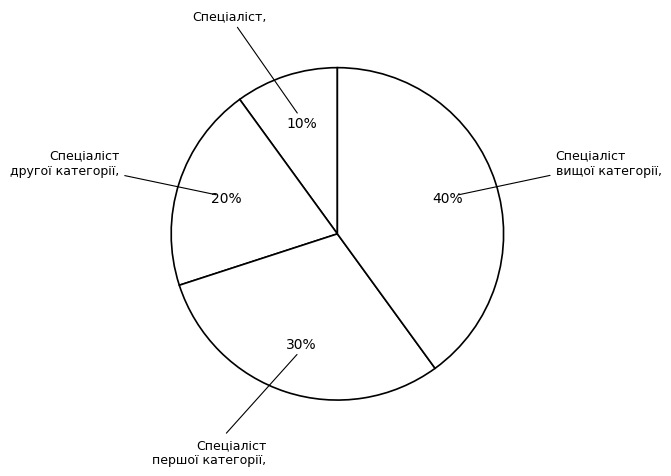

Is there any slice that represents more than half of the pie?

No